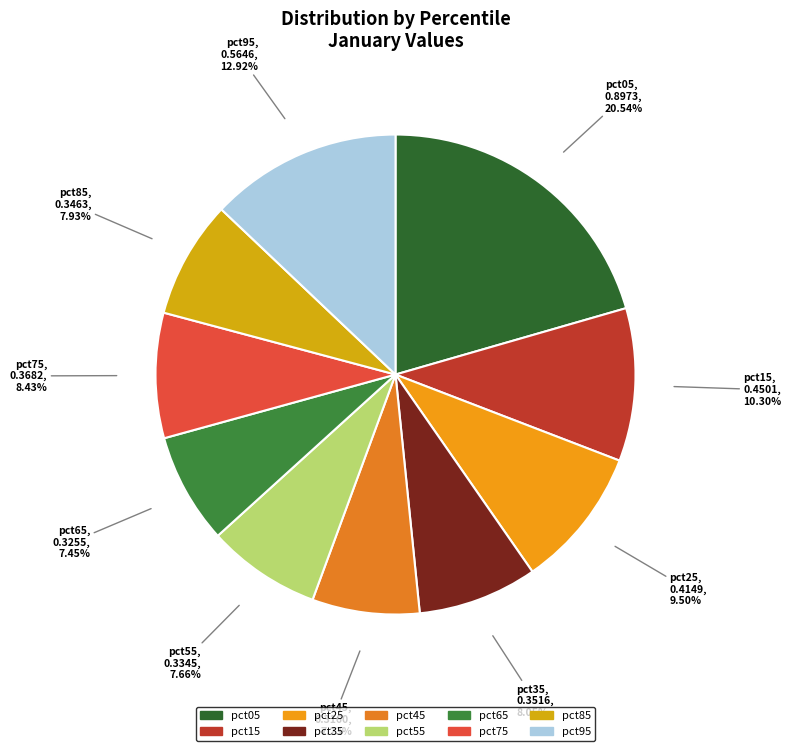

Is the sum of pct35 and pct85 greater than half?

No